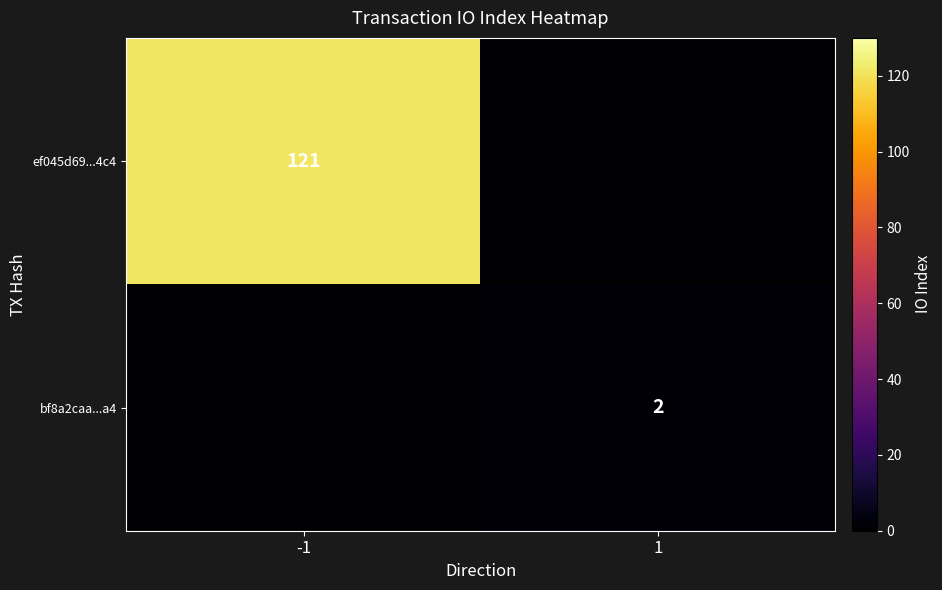

True or false: ef045d69...4c4 has a value of 187 at -1.

False